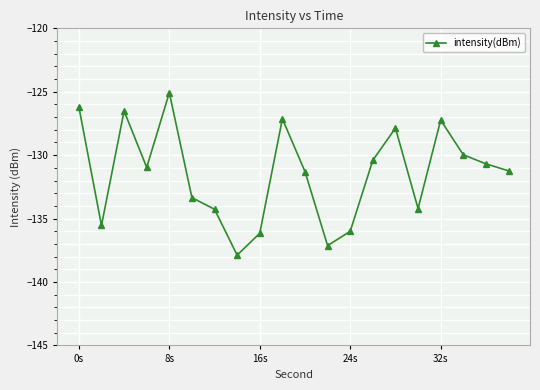

What is the smallest value displayed?

-137.9